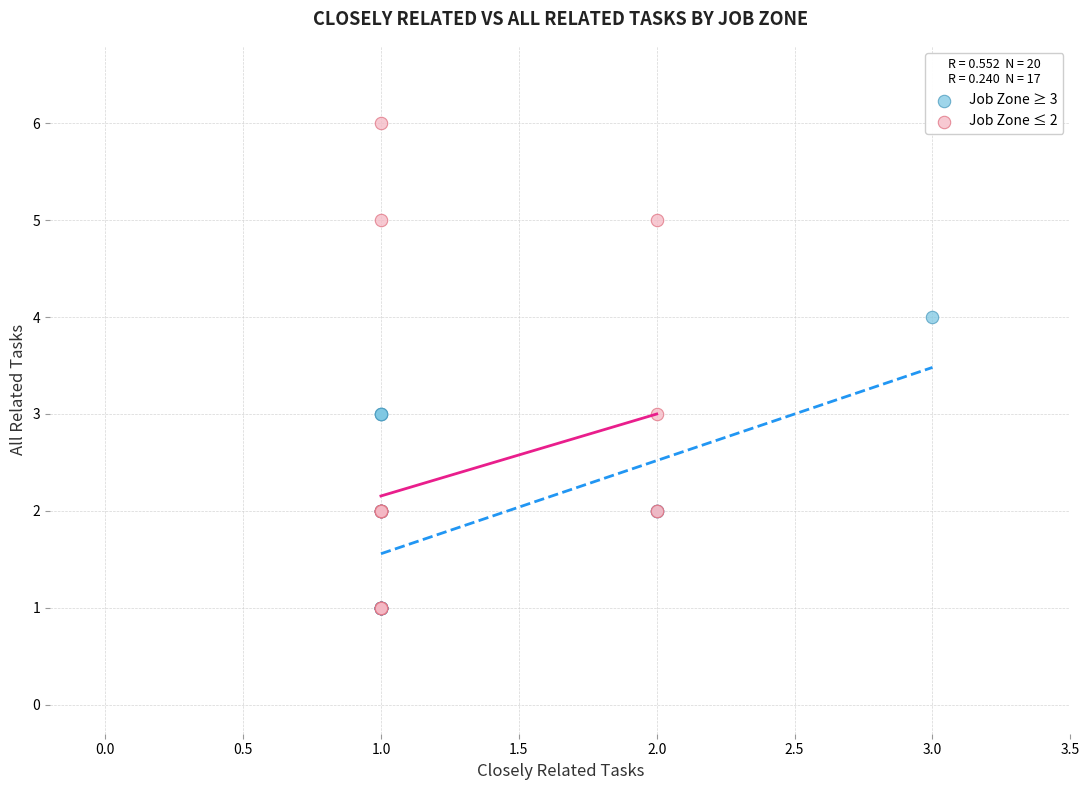

Which series has the largest Y range (max minus min)?

Job Zone ≤ 2